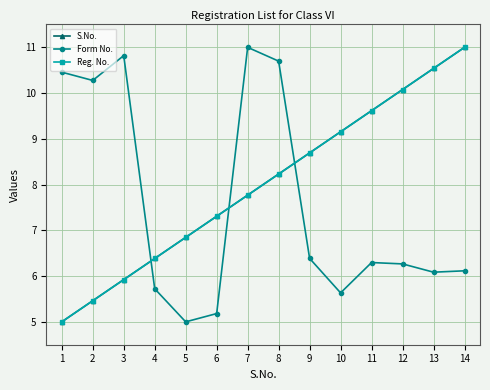

Does the chart have visible grid lines?

Yes